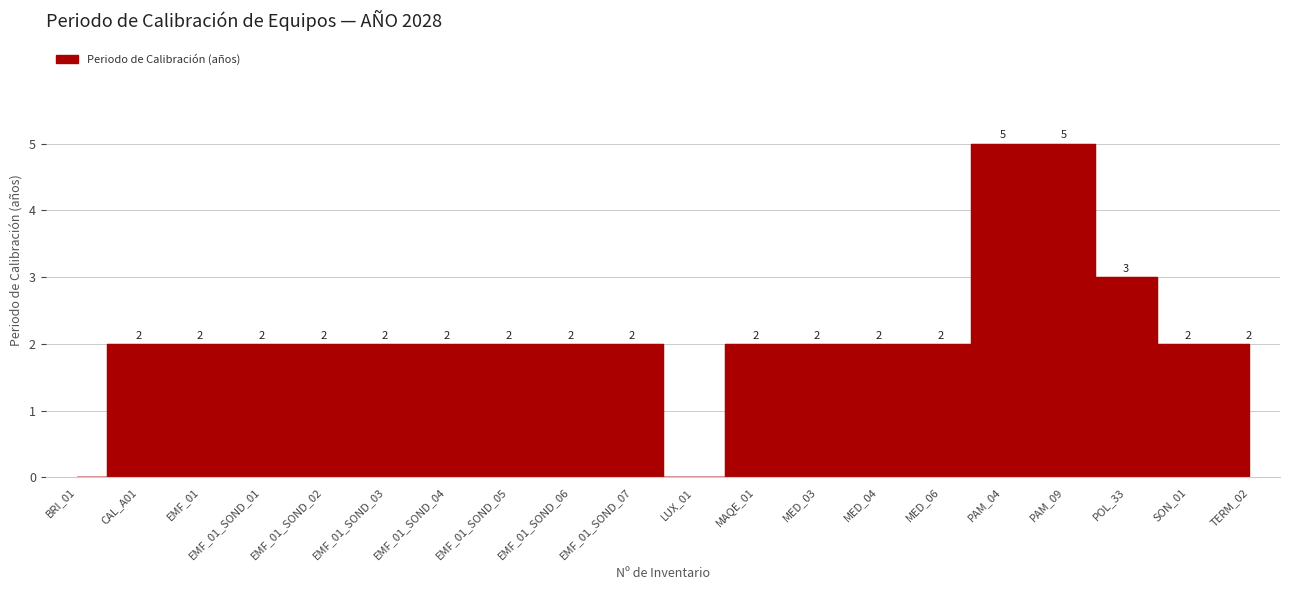

Reading left to right, extract all data points from this chart.

0	2	2	2	2	2	2	2	2	2	0	2	2	2	2	5	5	3	2	2